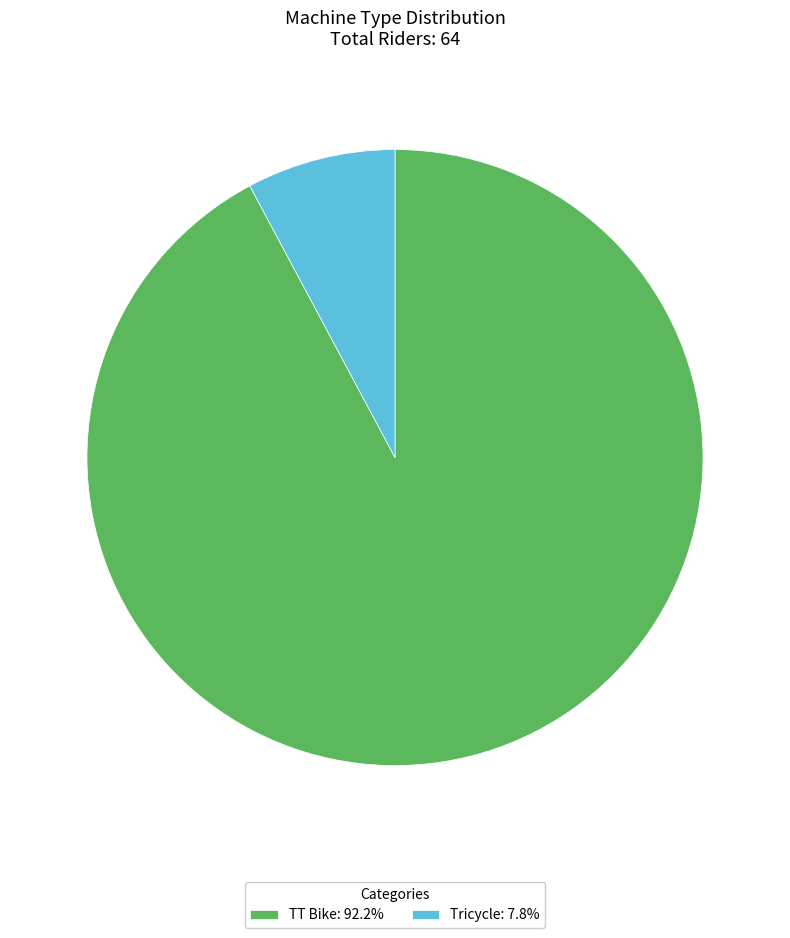

Which slice is the smallest?

Tricycle